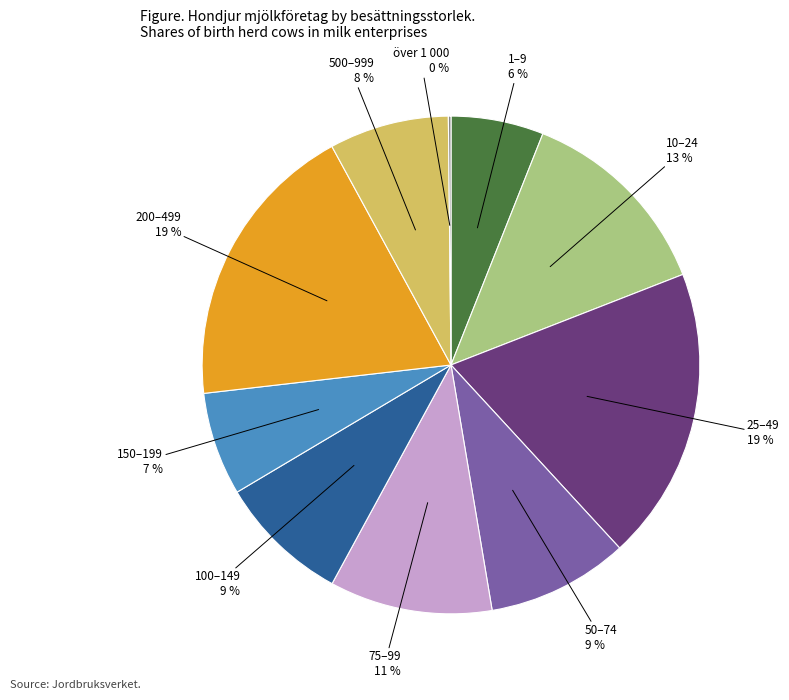

Is there a majority slice in this chart?

No